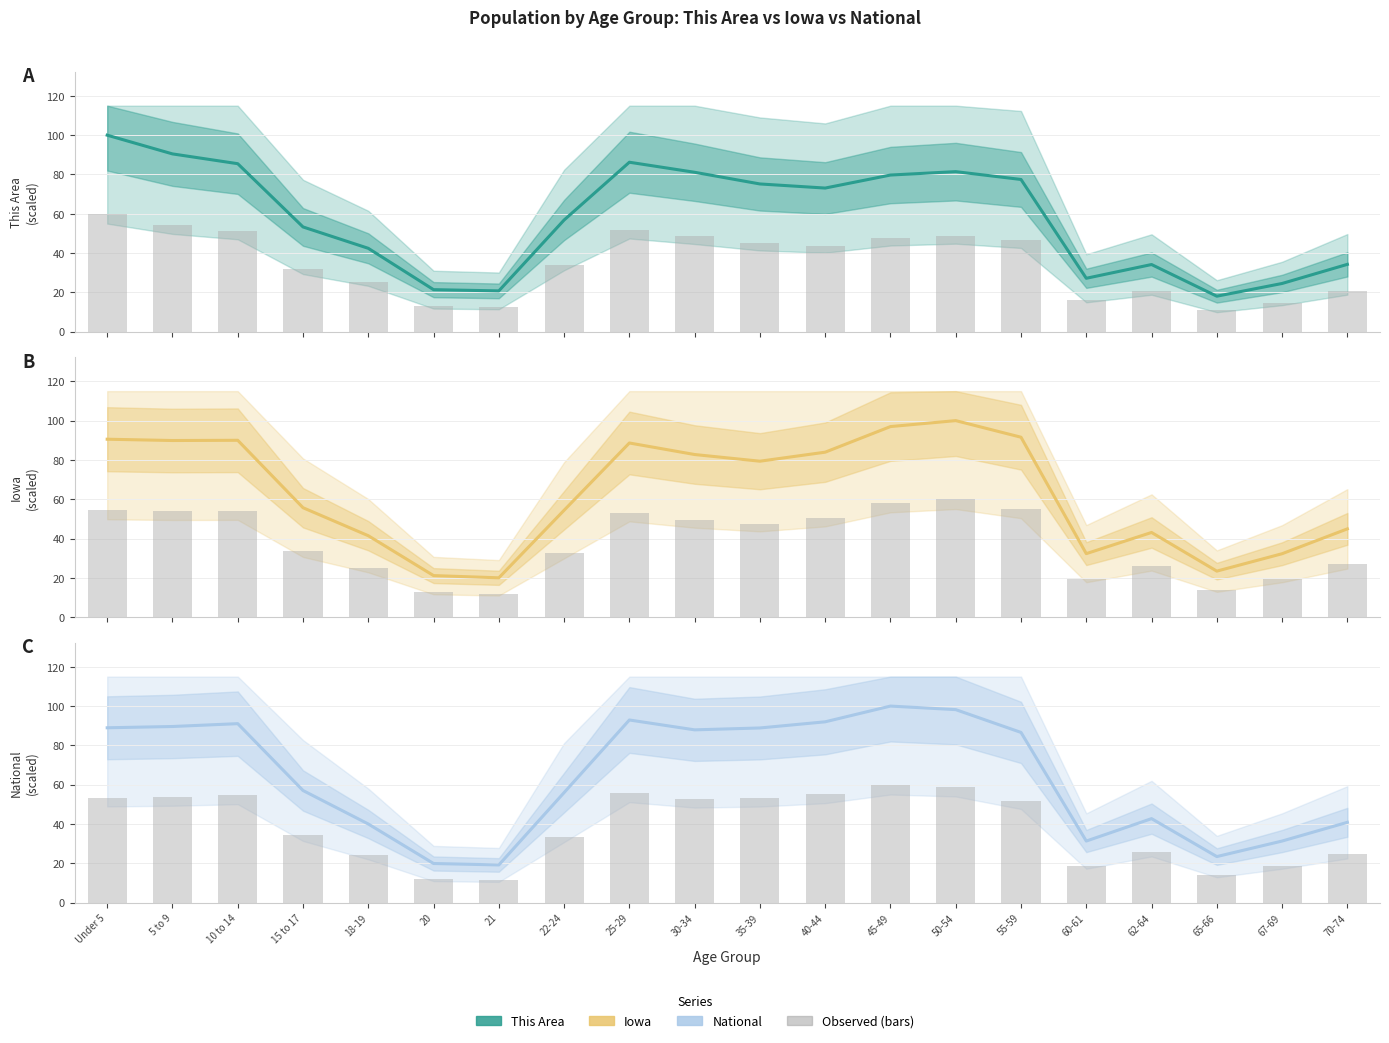

At which category is the sum across all series the highest?

50-54